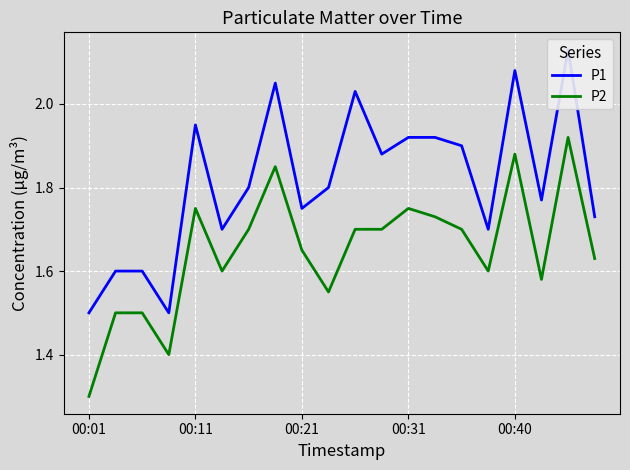

Which series has the largest total across all categories?

P1